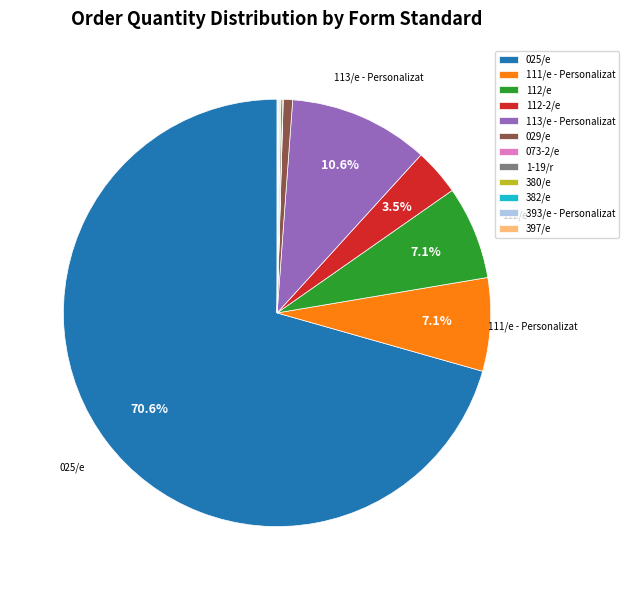

What portion of the pie excludes 112-2/e?

96.5%